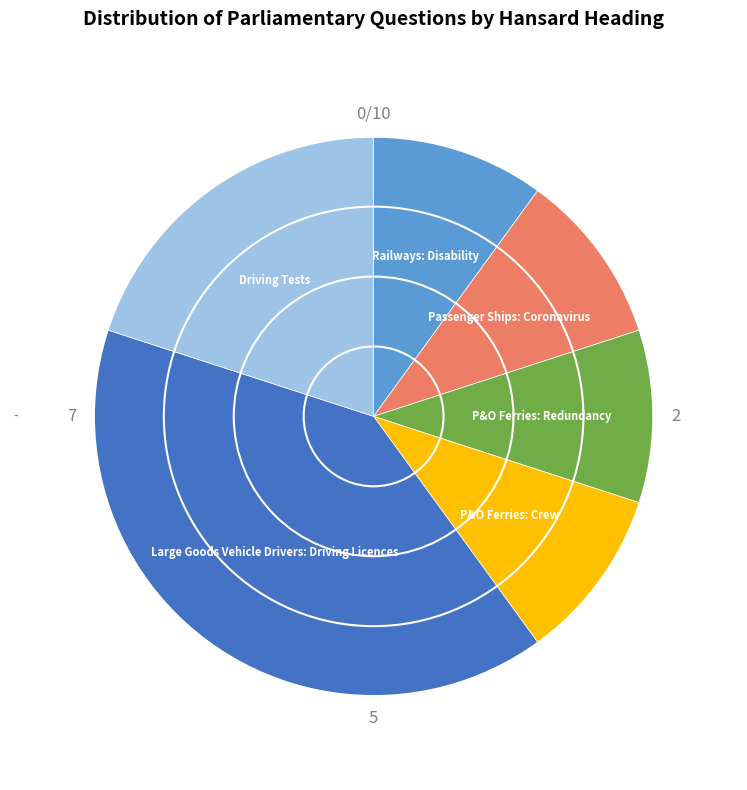

The Large Goods Vehicle Drivers: Driving Licences slice represents 40% of the pie. True or false?

True